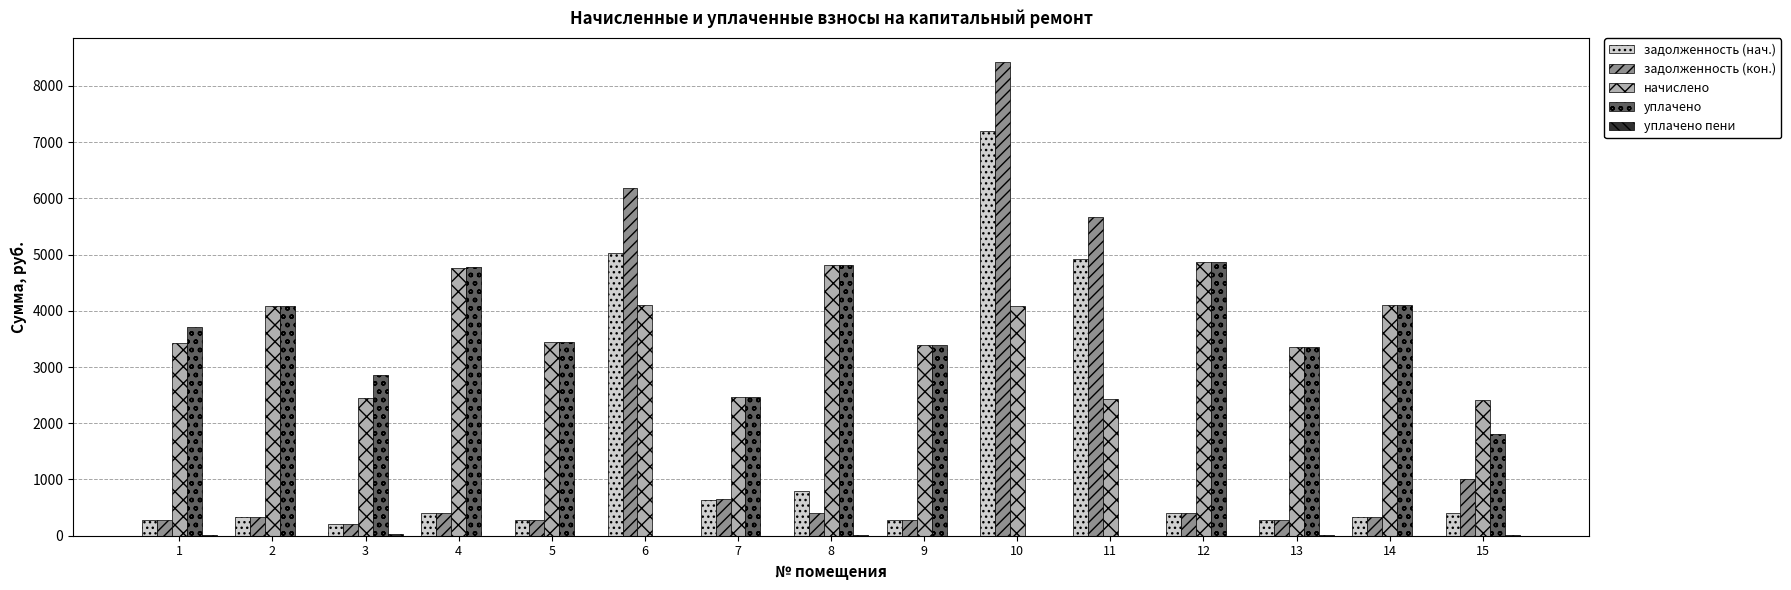

What is the greatest value displayed?

8424.0